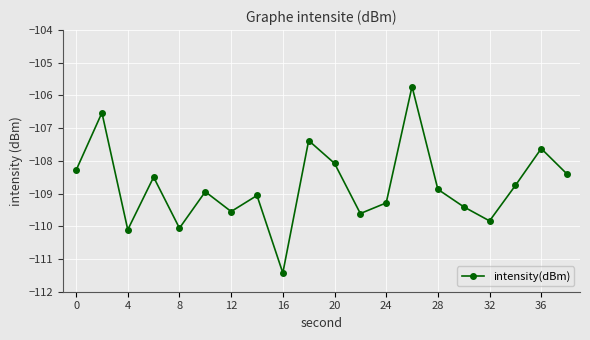

What is the greatest value displayed?

-105.7